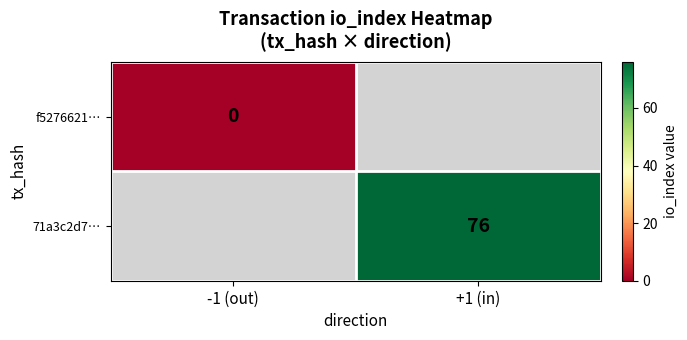

The 71a3c2d7… series shows 125 at +1 (in). True or false?

False